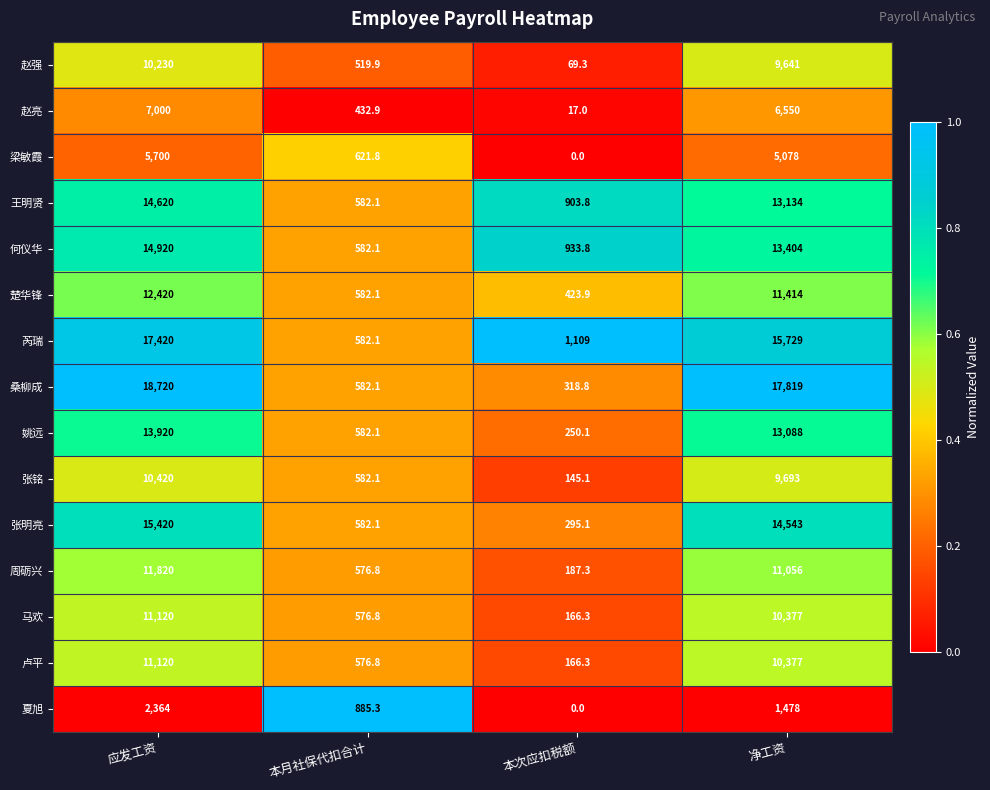

What is the total value across all series at 应发工资?

177214.0